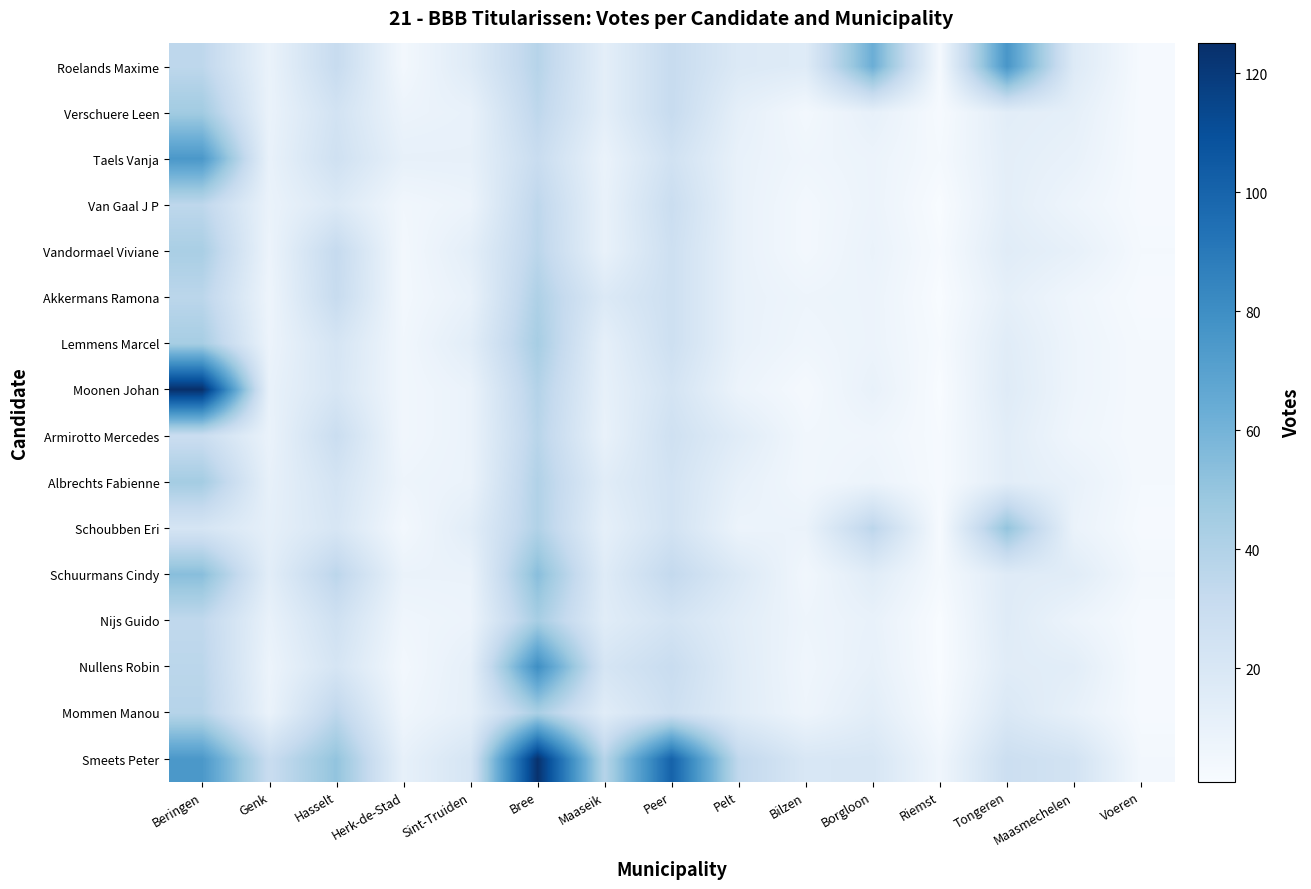

Reading right to left, list all the values displayed in this chart.

Smeets Peter: Voeren=4	Maasmechelen=24	Tongeren=28	Riemst=6	Borgloon=21	Bilzen=20	Pelt=34	Peer=101	Maaseik=38	Bree=124	Sint-Truiden=22	Herk-de-Stad=11	Hasselt=51	Genk=30	Beringen=75
Mommen Manou: Voeren=2	Maasmechelen=11	Tongeren=19	Riemst=2	Borgloon=14	Bilzen=7	Pelt=15	Peer=27	Maaseik=15	Bree=43	Sint-Truiden=12	Herk-de-Stad=6	Hasselt=35	Genk=9	Beringen=38
Nullens Robin: Voeren=2	Maasmechelen=14	Tongeren=15	Riemst=1	Borgloon=11	Bilzen=6	Pelt=15	Peer=30	Maaseik=22	Bree=80	Sint-Truiden=12	Herk-de-Stad=4	Hasselt=22	Genk=8	Beringen=36
Nijs Guido: Voeren=2	Maasmechelen=8	Tongeren=16	Riemst=1	Borgloon=10	Bilzen=7	Pelt=14	Peer=23	Maaseik=15	Bree=44	Sint-Truiden=8	Herk-de-Stad=6	Hasselt=26	Genk=10	Beringen=34
Schuurmans Cindy: Voeren=4	Maasmechelen=15	Tongeren=16	Riemst=3	Borgloon=15	Bilzen=5	Pelt=18	Peer=33	Maaseik=16	Bree=54	Sint-Truiden=9	Herk-de-Stad=9	Hasselt=36	Genk=14	Beringen=54
Schoubben Eri: Voeren=2	Maasmechelen=9	Tongeren=51	Riemst=2	Borgloon=36	Bilzen=9	Pelt=8	Peer=24	Maaseik=12	Bree=40	Sint-Truiden=14	Herk-de-Stad=4	Hasselt=21	Genk=12	Beringen=22
Albrechts Fabienne: Voeren=3	Maasmechelen=10	Tongeren=14	Riemst=2	Borgloon=8	Bilzen=5	Pelt=11	Peer=24	Maaseik=15	Bree=40	Sint-Truiden=9	Herk-de-Stad=7	Hasselt=23	Genk=11	Beringen=45
Armirotto Mercedes: Voeren=3	Maasmechelen=6	Tongeren=14	Riemst=2	Borgloon=6	Bilzen=5	Pelt=15	Peer=26	Maaseik=10	Bree=37	Sint-Truiden=9	Herk-de-Stad=5	Hasselt=29	Genk=9	Beringen=29
Moonen Johan: Voeren=3	Maasmechelen=7	Tongeren=16	Riemst=1	Borgloon=10	Bilzen=3	Pelt=8	Peer=23	Maaseik=11	Bree=39	Sint-Truiden=9	Herk-de-Stad=5	Hasselt=21	Genk=10	Beringen=125
Lemmens Marcel: Voeren=3	Maasmechelen=7	Tongeren=15	Riemst=2	Borgloon=8	Bilzen=6	Pelt=10	Peer=27	Maaseik=12	Bree=44	Sint-Truiden=14	Herk-de-Stad=5	Hasselt=22	Genk=8	Beringen=44
Akkermans Ramona: Voeren=2	Maasmechelen=6	Tongeren=12	Riemst=1	Borgloon=8	Bilzen=7	Pelt=10	Peer=27	Maaseik=18	Bree=41	Sint-Truiden=10	Herk-de-Stad=4	Hasselt=31	Genk=7	Beringen=36
Vandormael Viviane: Voeren=3	Maasmechelen=11	Tongeren=15	Riemst=2	Borgloon=9	Bilzen=4	Pelt=10	Peer=27	Maaseik=10	Bree=36	Sint-Truiden=13	Herk-de-Stad=4	Hasselt=32	Genk=8	Beringen=43
Van Gaal J P: Voeren=2	Maasmechelen=7	Tongeren=13	Riemst=1	Borgloon=8	Bilzen=4	Pelt=10	Peer=29	Maaseik=10	Bree=35	Sint-Truiden=8	Herk-de-Stad=5	Hasselt=18	Genk=9	Beringen=35
Taels Vanja: Voeren=2	Maasmechelen=10	Tongeren=13	Riemst=3	Borgloon=8	Bilzen=6	Pelt=10	Peer=25	Maaseik=9	Bree=30	Sint-Truiden=11	Herk-de-Stad=11	Hasselt=26	Genk=10	Beringen=75
Verschuere Leen: Voeren=2	Maasmechelen=12	Tongeren=14	Riemst=2	Borgloon=11	Bilzen=4	Pelt=12	Peer=31	Maaseik=13	Bree=35	Sint-Truiden=10	Herk-de-Stad=8	Hasselt=24	Genk=9	Beringen=46
Roelands Maxime: Voeren=2	Maasmechelen=17	Tongeren=76	Riemst=3	Borgloon=63	Bilzen=16	Pelt=18	Peer=31	Maaseik=13	Bree=38	Sint-Truiden=16	Herk-de-Stad=4	Hasselt=31	Genk=9	Beringen=35